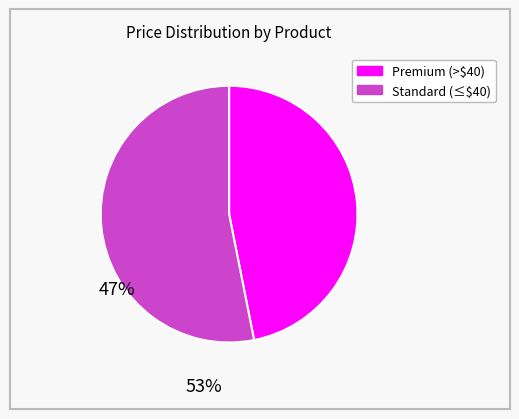

Is there any slice that represents more than half of the pie?

Yes